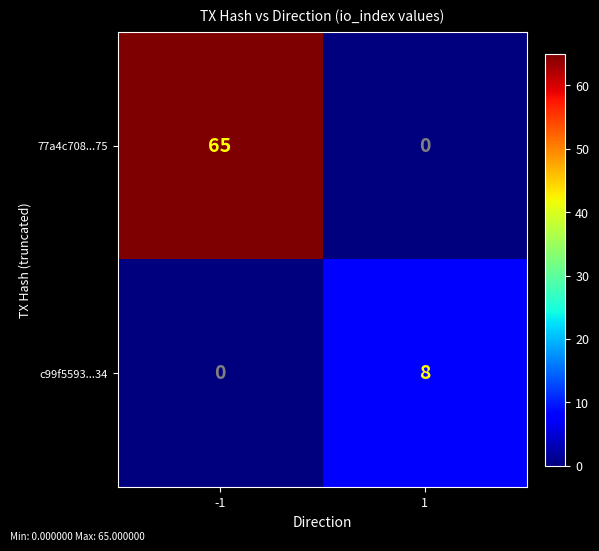

Read the c99f5593...34 value at 1.

8